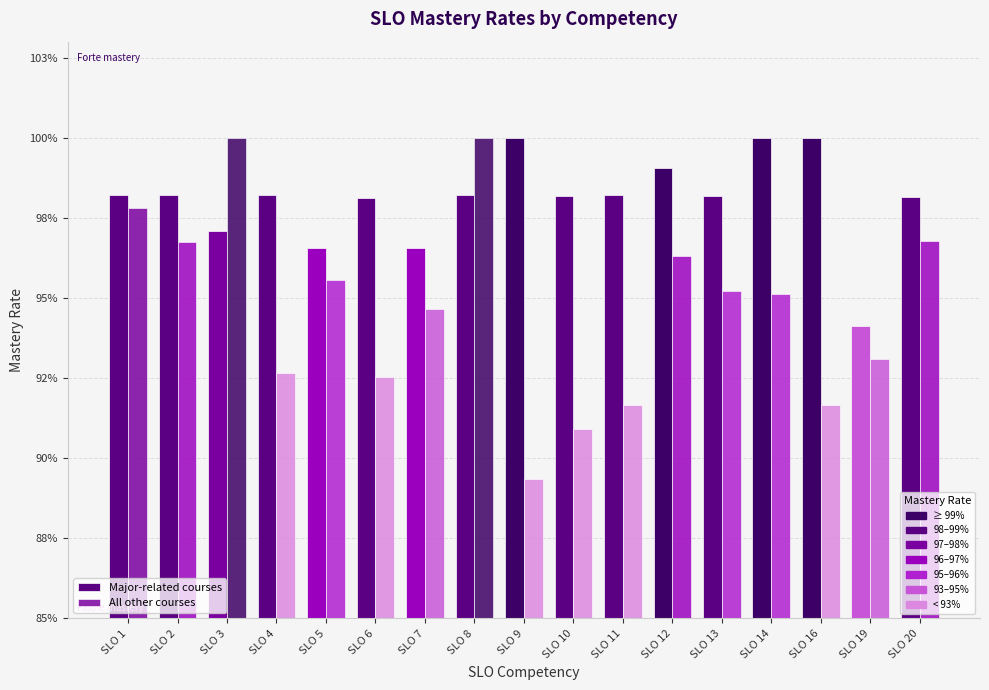

What is the greatest value displayed?

1.0